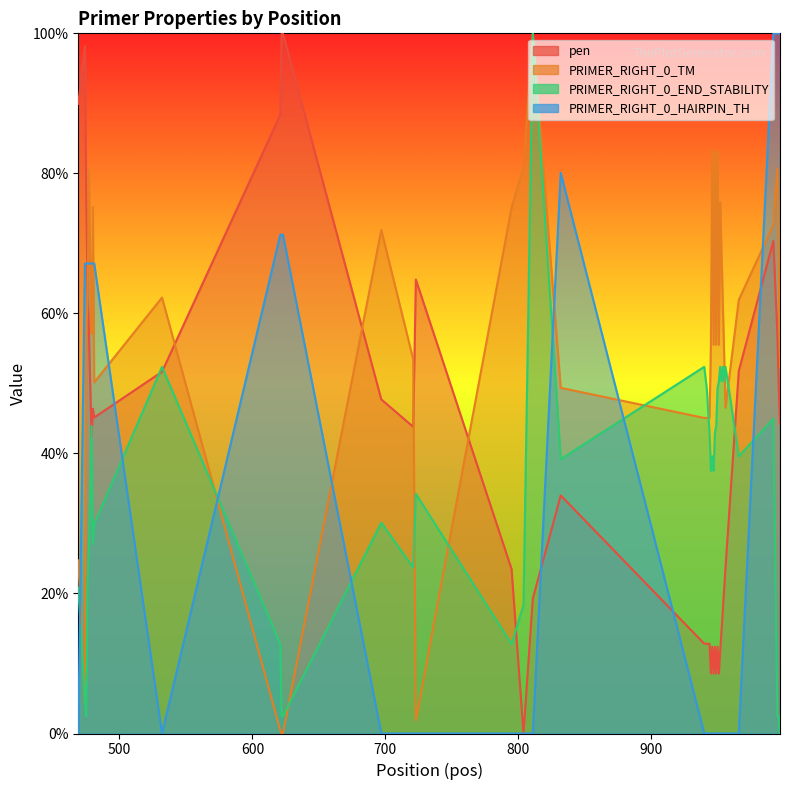

The PRIMER_RIGHT_0_END_STABILITY series shows 5.7 at 469. True or false?

False